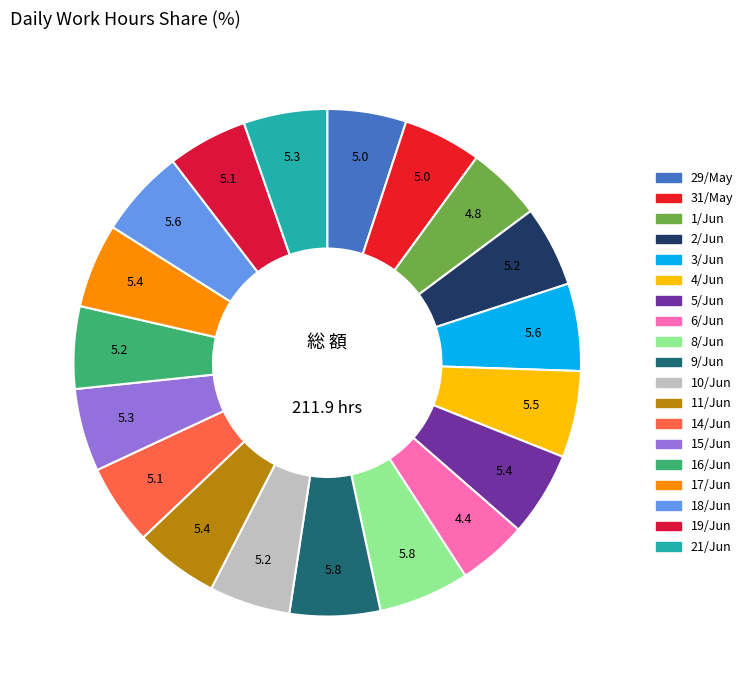

How many slices are in this pie chart?

19